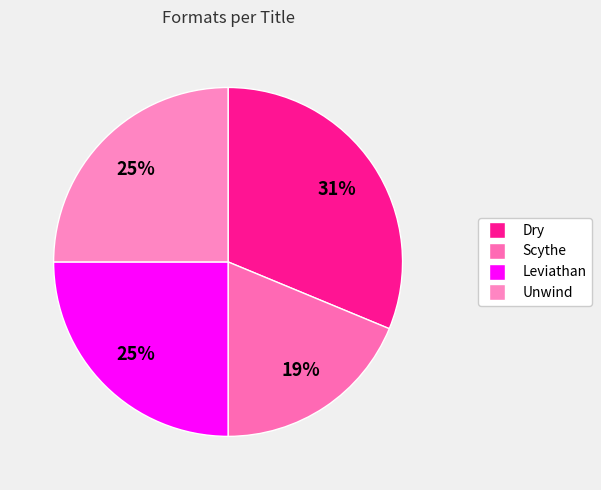

What is the smallest slice in the pie chart?

Scythe